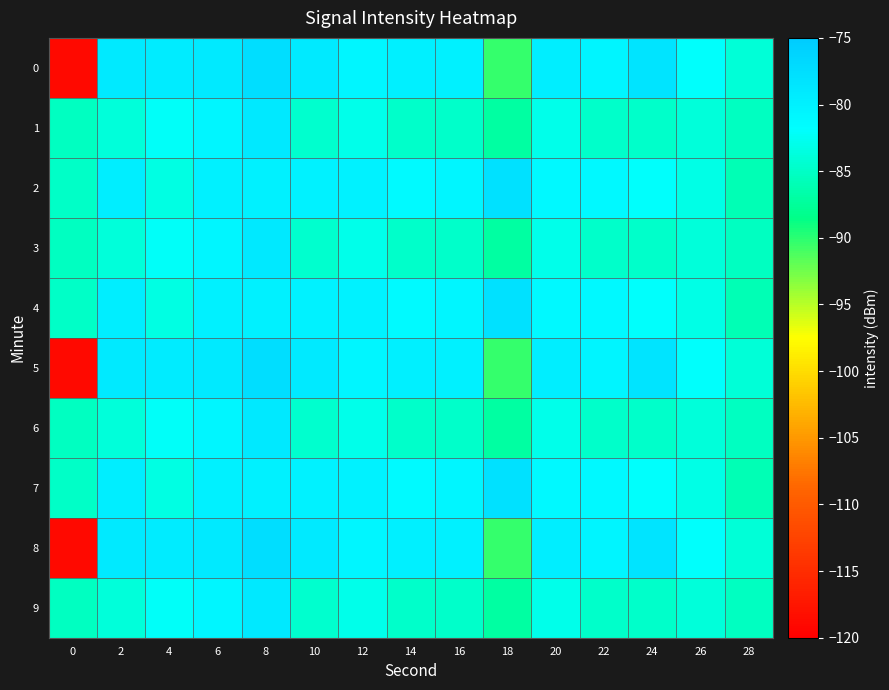

How many series are shown in this chart?

10